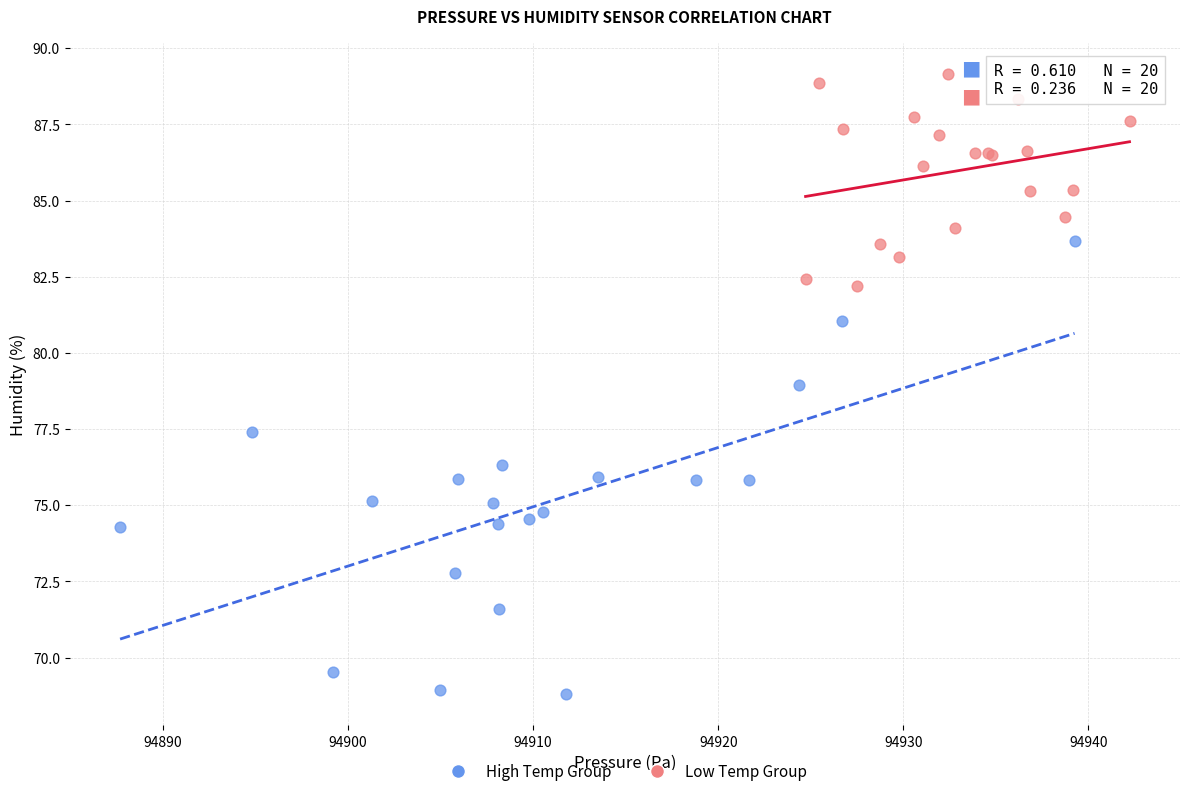

Which series contains the highest Y value?

Low Temp Group